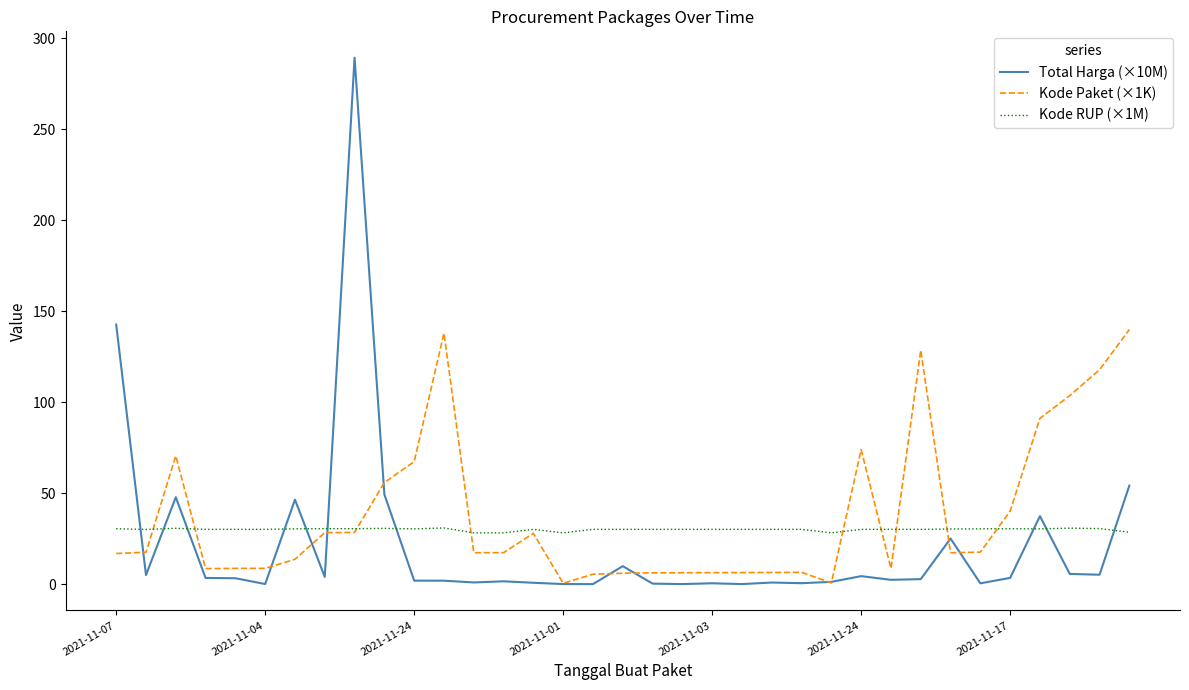

After their last crossing, which series has the higher values: Total Harga (×10M) or Kode RUP (×1M)?

Total Harga (×10M)